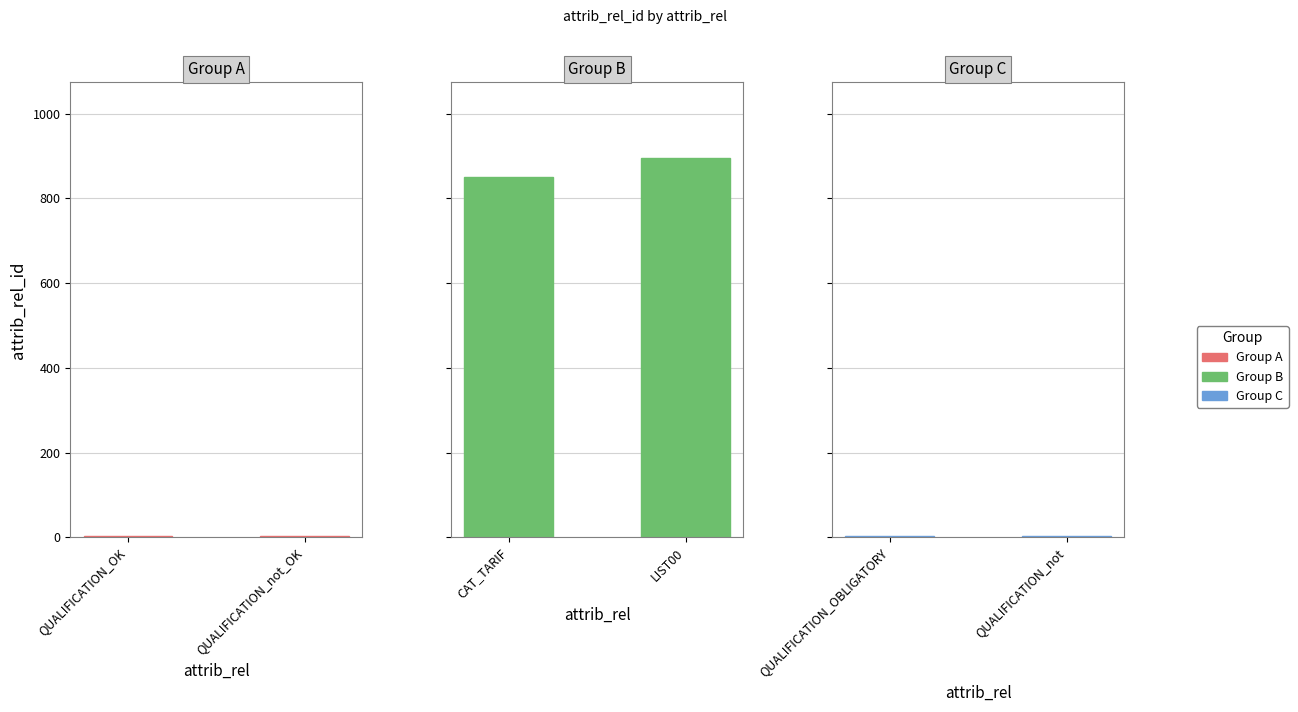

Count the values in the range 2 to 3.

2